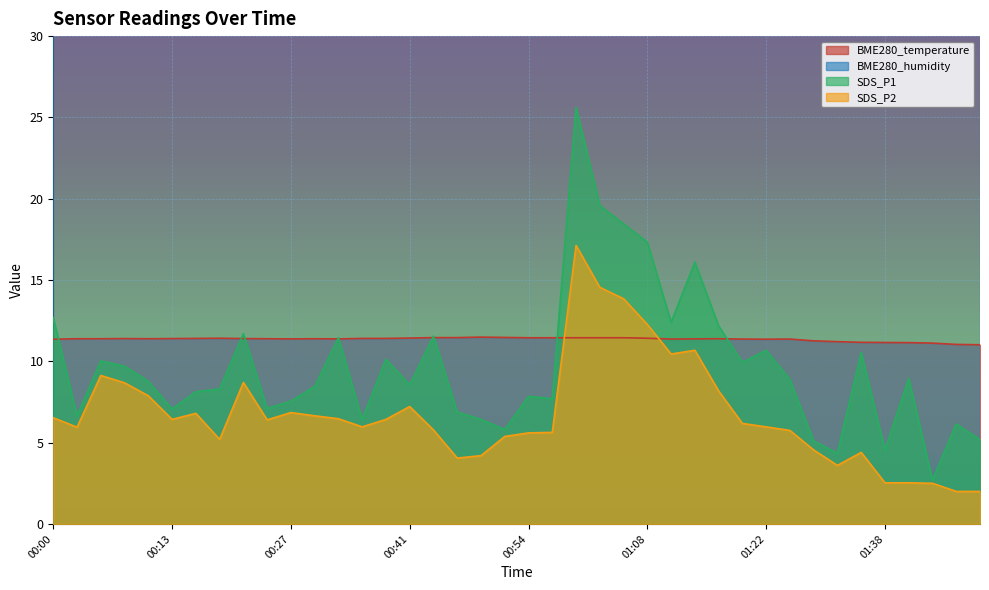

Reading left to right, list all the values displayed in this chart.

BME280_temperature: 11.4	11.4	11.4	11.4	11.4	11.4	11.4	11.4	11.4	11.4	11.4	11.4	11.4	11.4	11.4	11.4	11.5	11.5	11.5	11.5	11.4	11.4	11.4	11.4	11.4	11.4	11.4	11.4	11.4	11.4	11.4	11.4	11.3	11.2	11.2	11.2	11.2	11.1	11.0	11.0
SDS_P1: 12.7	6.7	10.0	9.7	8.8	7.1	8.1	8.3	11.7	7.1	7.5	8.4	11.4	6.4	10.1	8.6	11.6	6.9	6.4	5.8	7.8	7.7	25.6	19.6	18.4	17.3	12.4	16.1	12.2	9.9	10.7	8.9	5.1	4.3	10.6	4.5	8.9	2.7	6.2	5.2
SDS_P2: 6.5	6.0	9.1	8.7	7.9	6.4	6.8	5.2	8.7	6.4	6.8	6.7	6.5	6.0	6.4	7.2	5.8	4.0	4.2	5.4	5.6	5.6	17.1	14.6	13.8	12.3	10.4	10.7	8.2	6.2	6.0	5.8	4.5	3.6	4.4	2.5	2.5	2.5	2.0	2.0